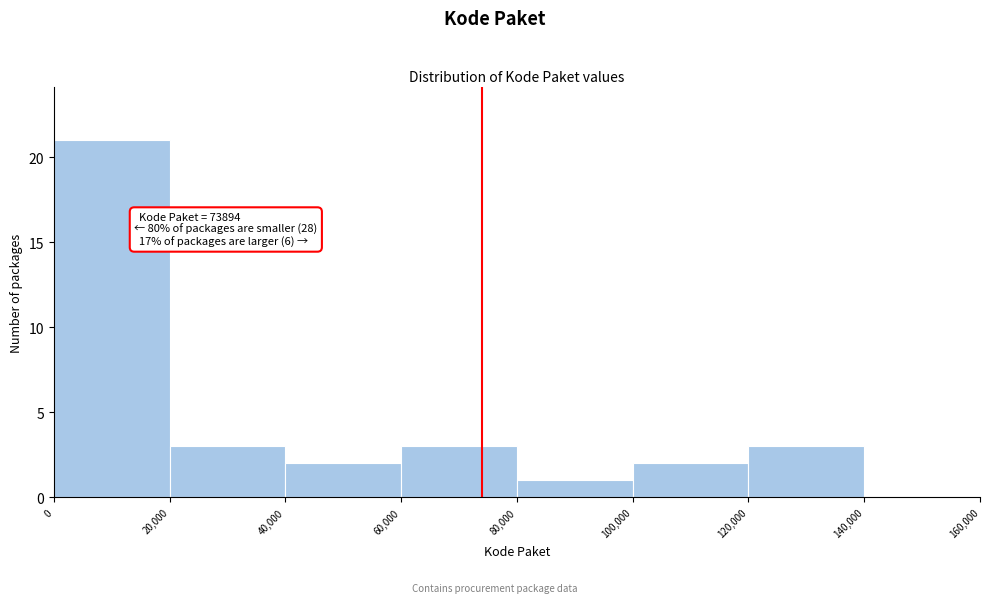

Which range on the x-axis has the tallest bar?

0 to 20,000